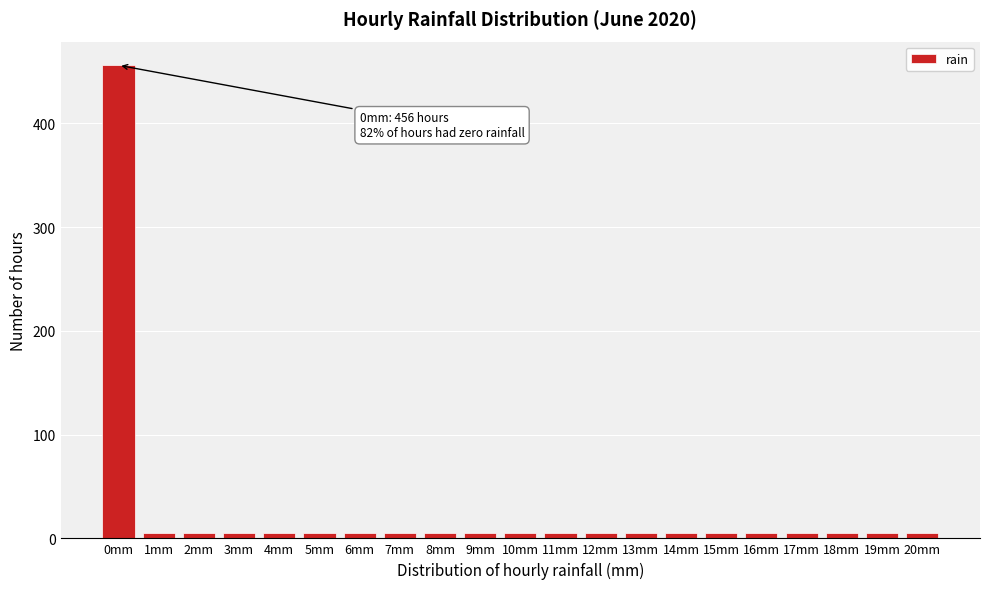

Reading left to right, what are all the values shown in this chart?

0mm=456	1mm=5	2mm=5	3mm=5	4mm=5	5mm=5	6mm=5	7mm=5	8mm=5	9mm=5	10mm=5	11mm=5	12mm=5	13mm=5	14mm=5	15mm=5	16mm=5	17mm=5	18mm=5	19mm=5	20mm=5